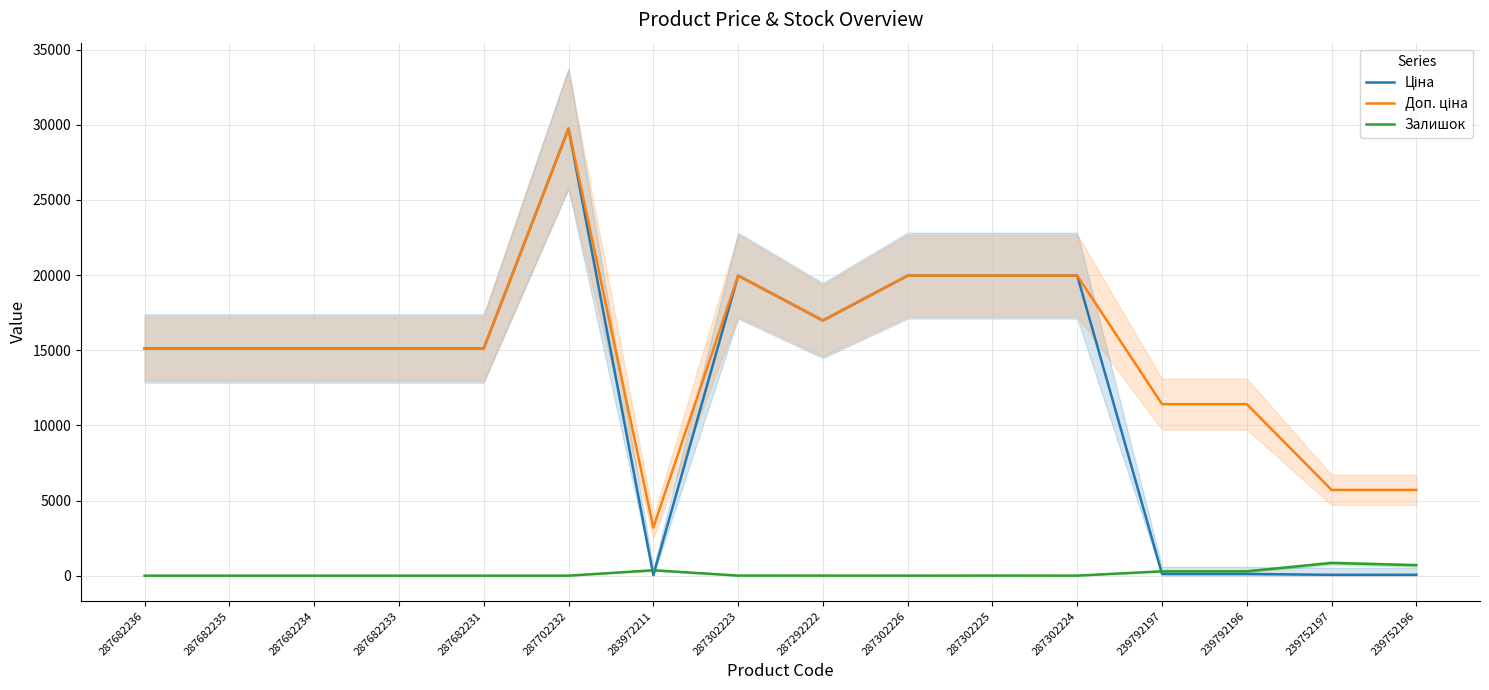

The value of Залишок at 283972211 is 360.0. True or false?

True